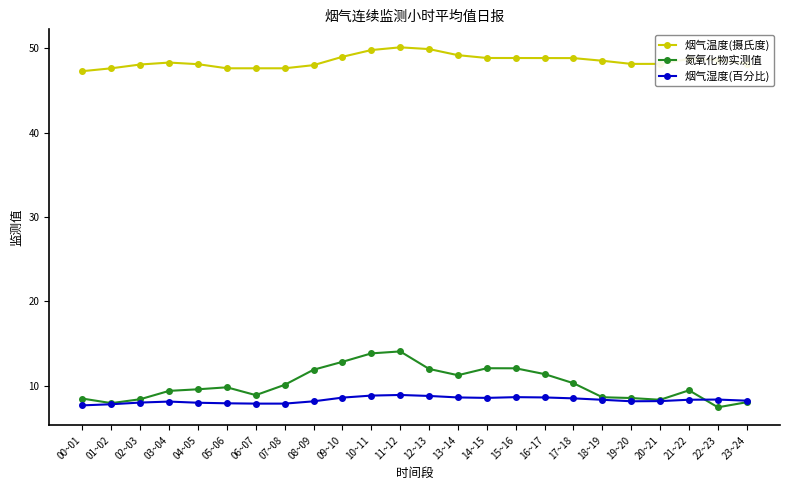

Which series has the largest total across all categories?

烟气温度(摄氏度)